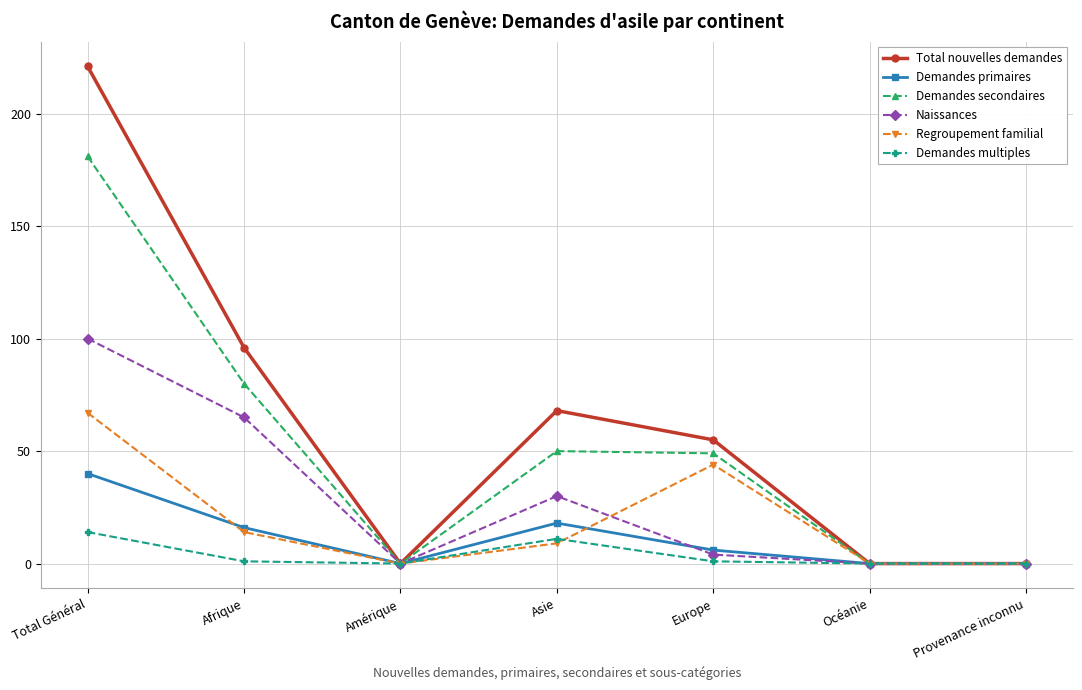

Where is Demandes secondaires nearest to the value 90?

Afrique